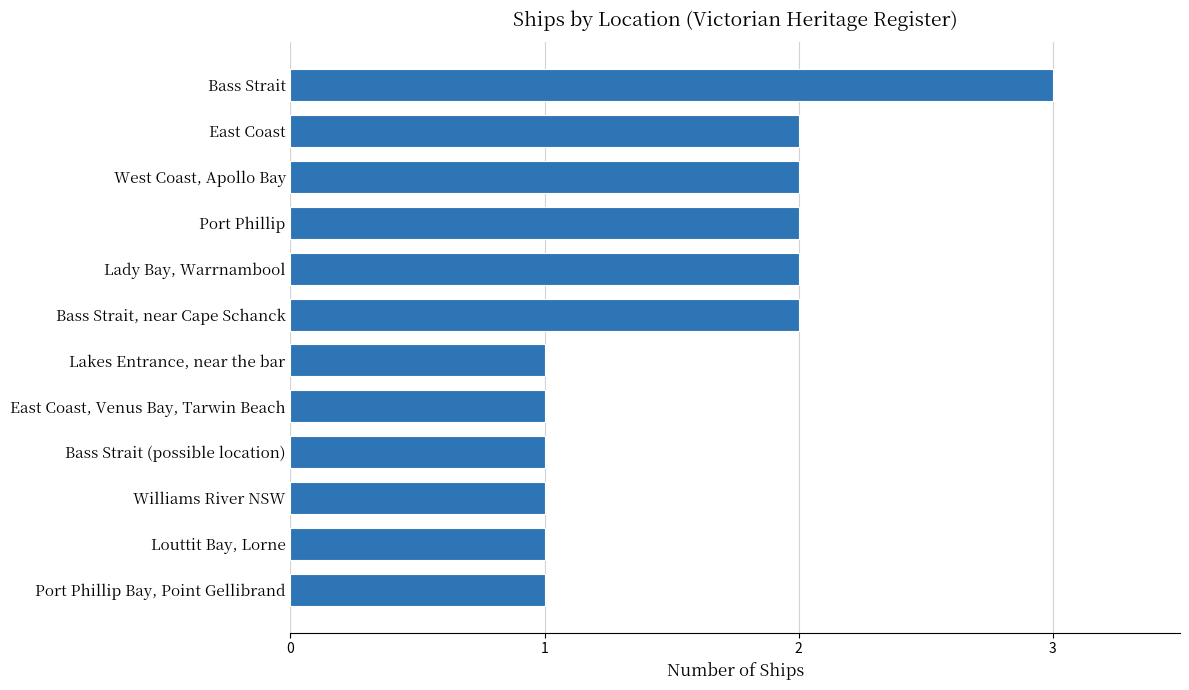

Between Bass Strait, near Cape Schanck and Port Phillip Bay, Point Gellibrand, which is larger?

Bass Strait, near Cape Schanck